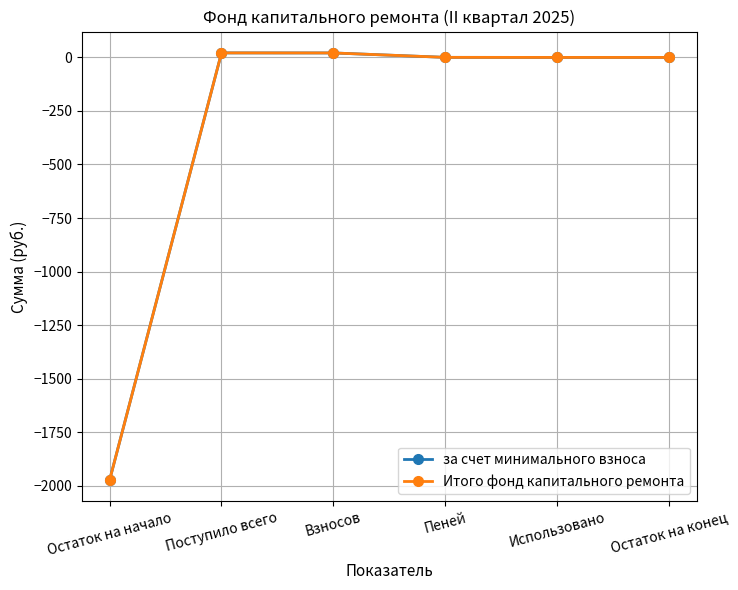

How many series are shown in this chart?

2